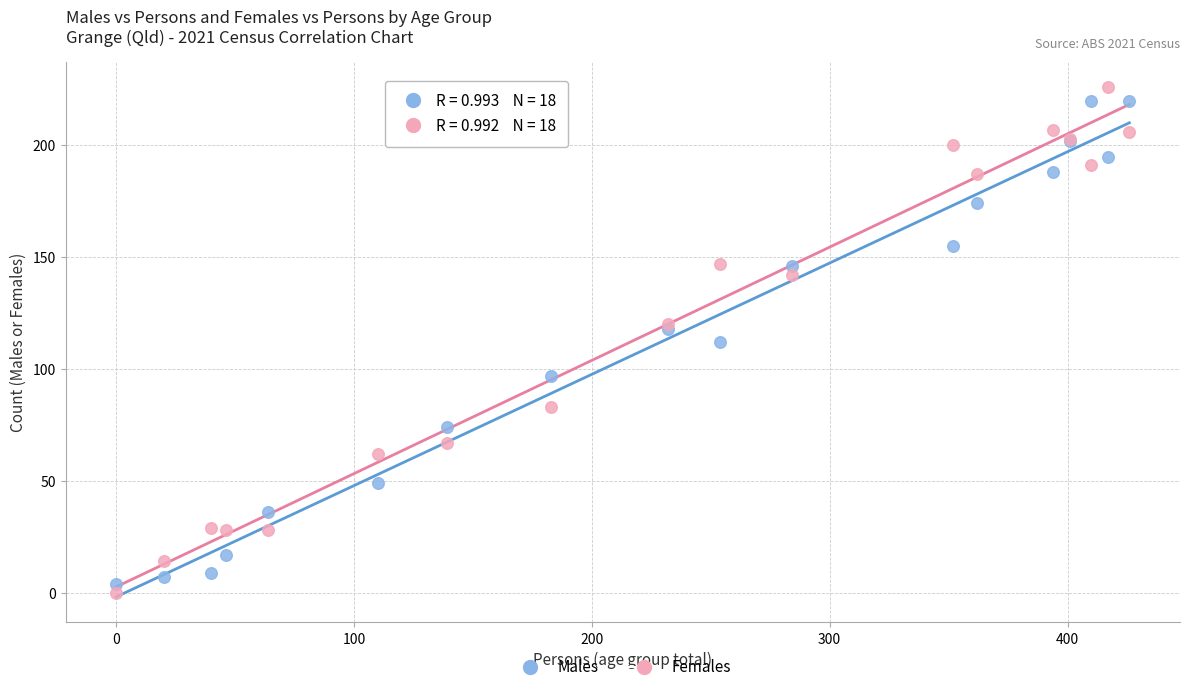

Which series has the widest spread of Y values?

Females